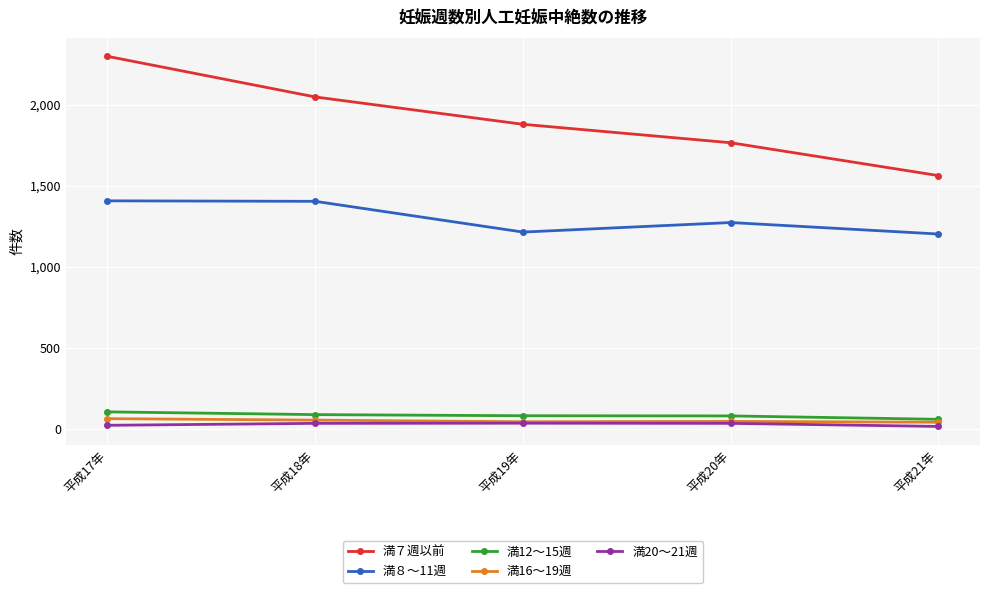

What is the approximate value of 満16～19週 at 平成17年, to the nearest 5?

60